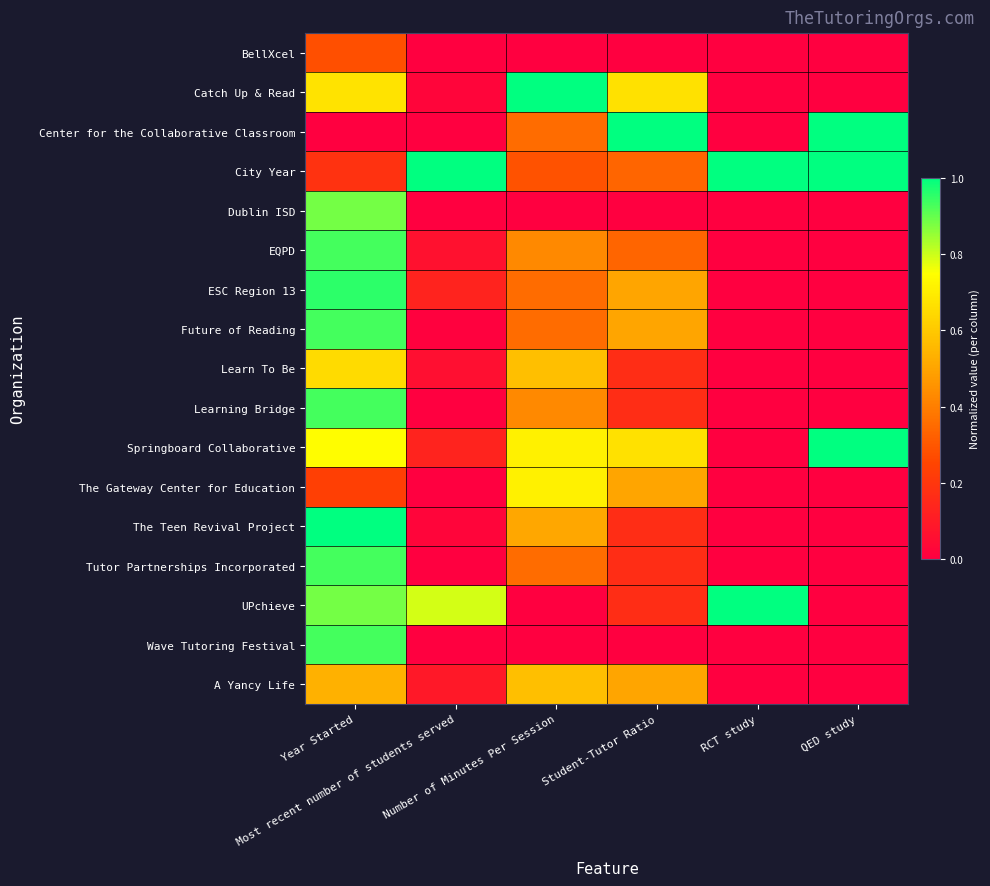

Rank the series by their maximum value, from lowest to highest.

BellXcel, A Yancy Life, Learn To Be, The Gateway Center for Education, Dublin ISD, EQPD, Future of Reading, Learning Bridge, Tutor Partnerships Incorporated, Wave Tutoring Festival, ESC Region 13, Catch Up & Read, Center for the Collaborative Classroom, City Year, Springboard Collaborative, The Teen Revival Project, UPchieve